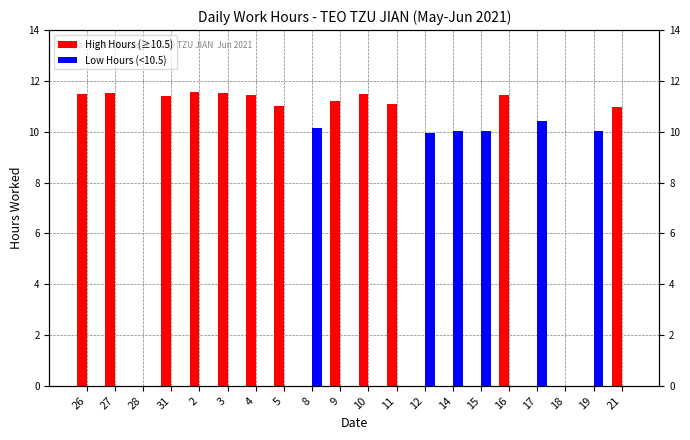

What is the difference between the maximum and minimum values in the High Hours (≥10.5) series?

11.6